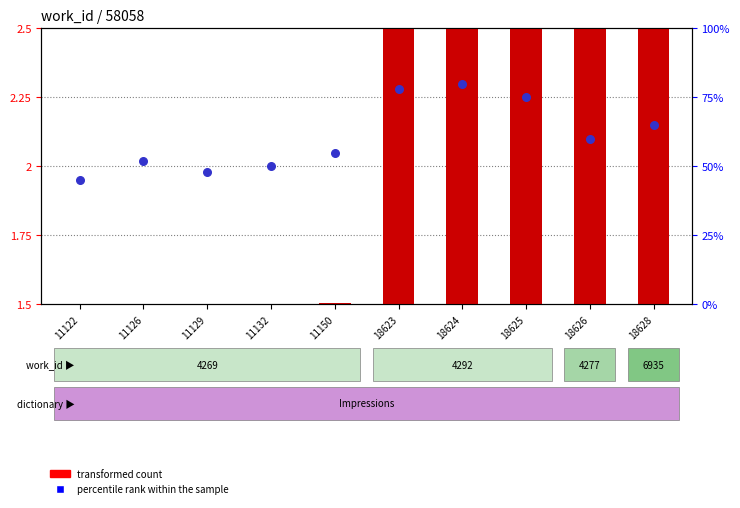

At which category is the sum across all series the highest?

18624